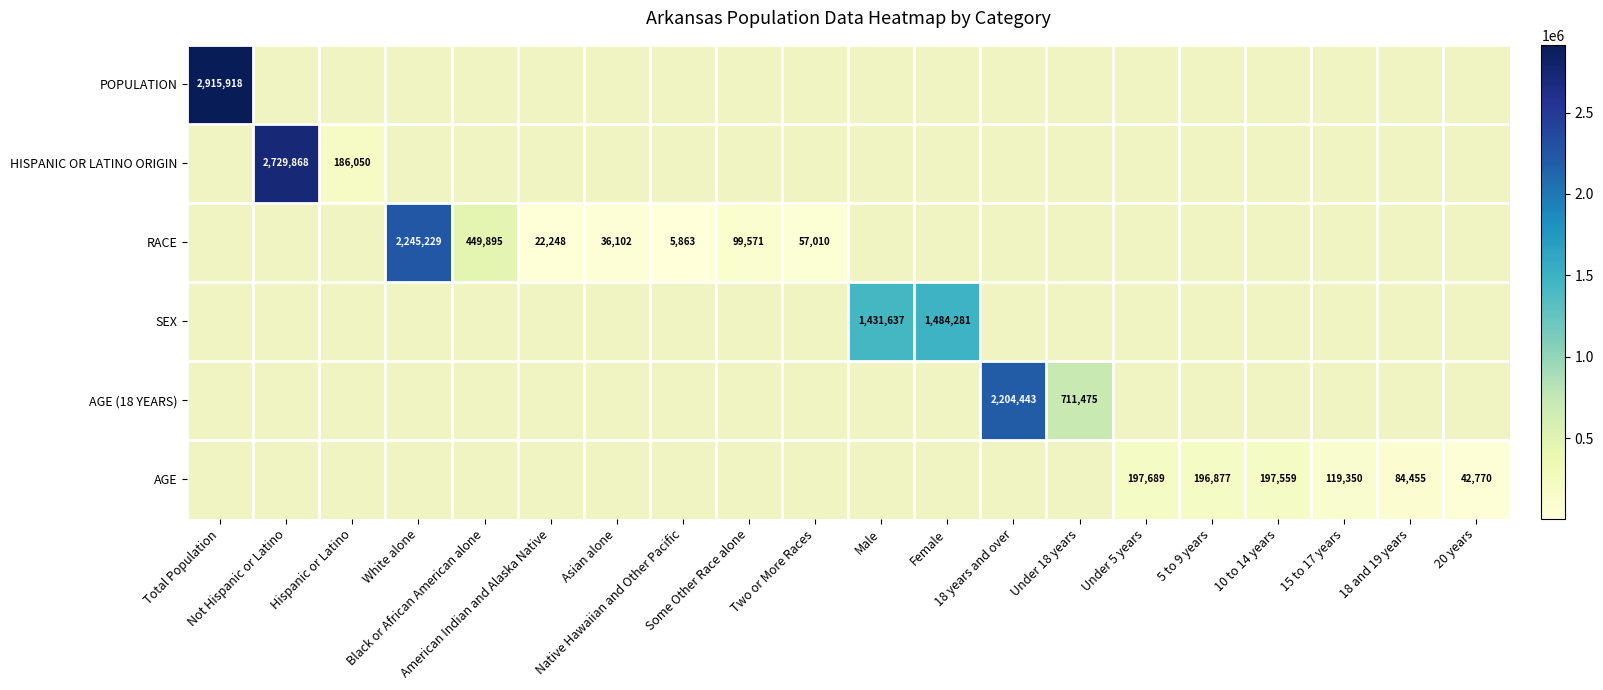

How many data points does each series have?

20